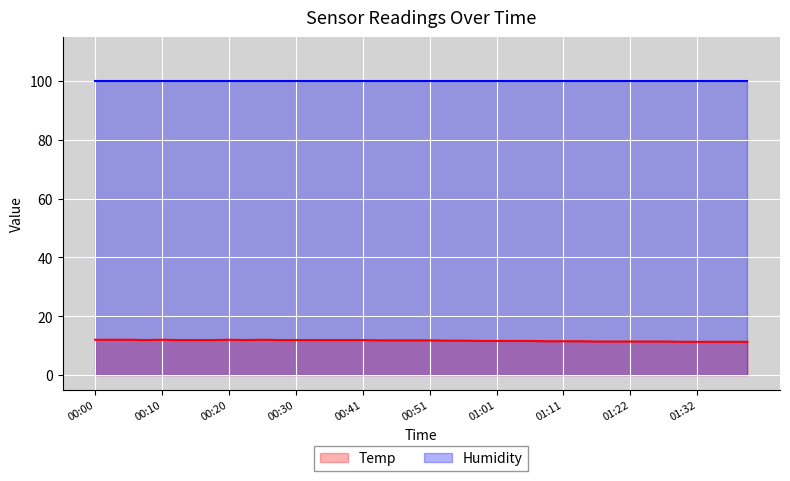

List the series in order of their overall mean, highest first.

Humidity, Temp